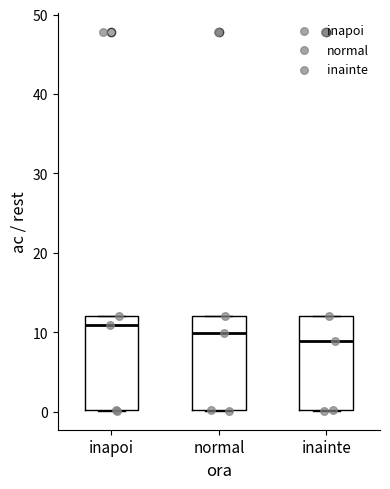

Reading left to right, transcribe this box plot: for each box, give where its median line is, the range the box spans, and where its two whiskers end, as read against the y-axis. The values are not printed on the chart, so give them approximately, as read against the axis.

inapoi: median 11, box 0 to 12, whiskers 0 to 12
normal: median 10, box 0 to 12, whiskers 0 to 12
inainte: median 9, box 0 to 12, whiskers 0 to 12